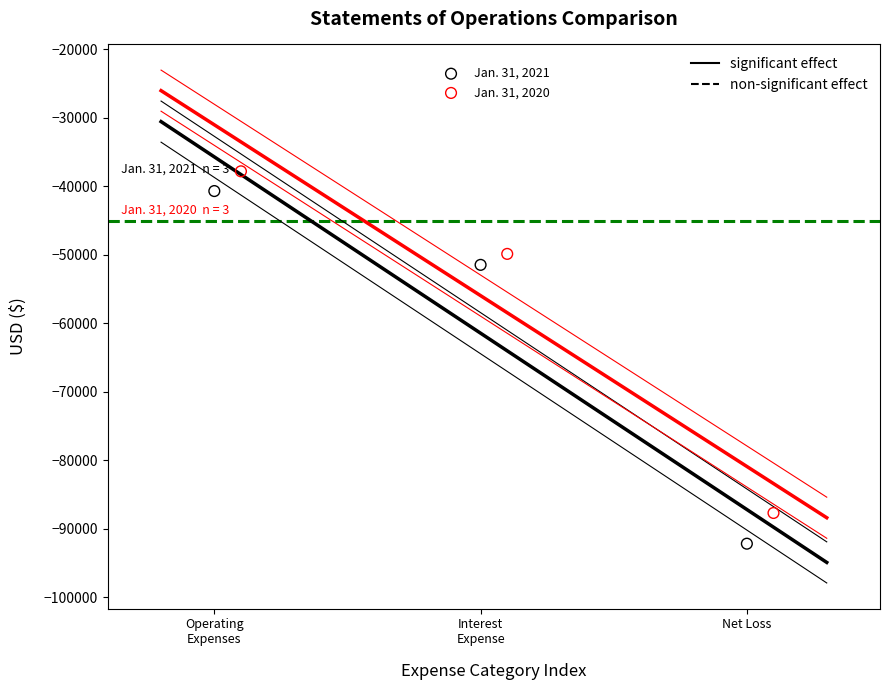

Which series contains the highest Y value?

Jan. 31, 2020